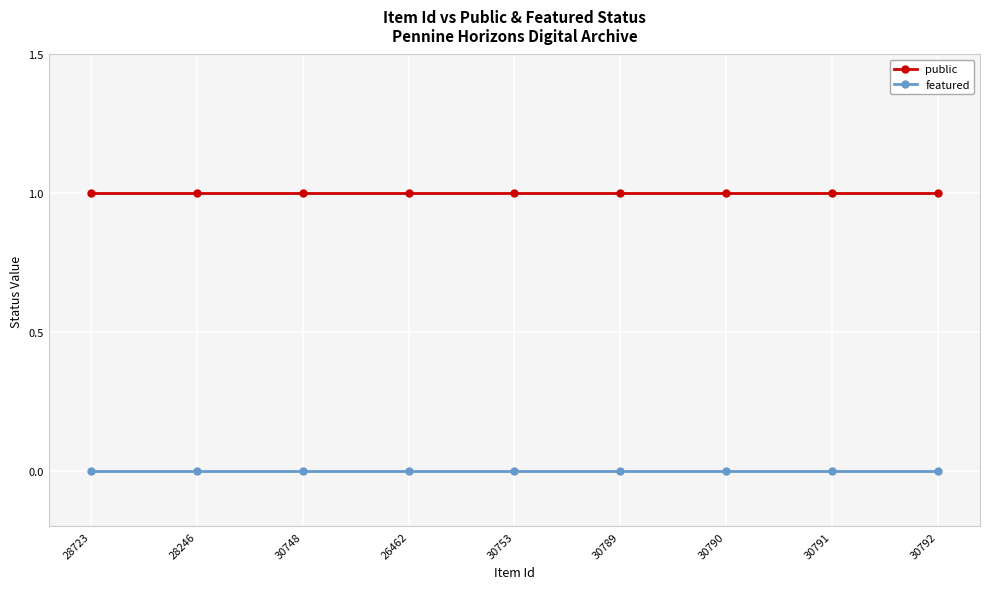

What is the label of the 1st point from the left?

28723